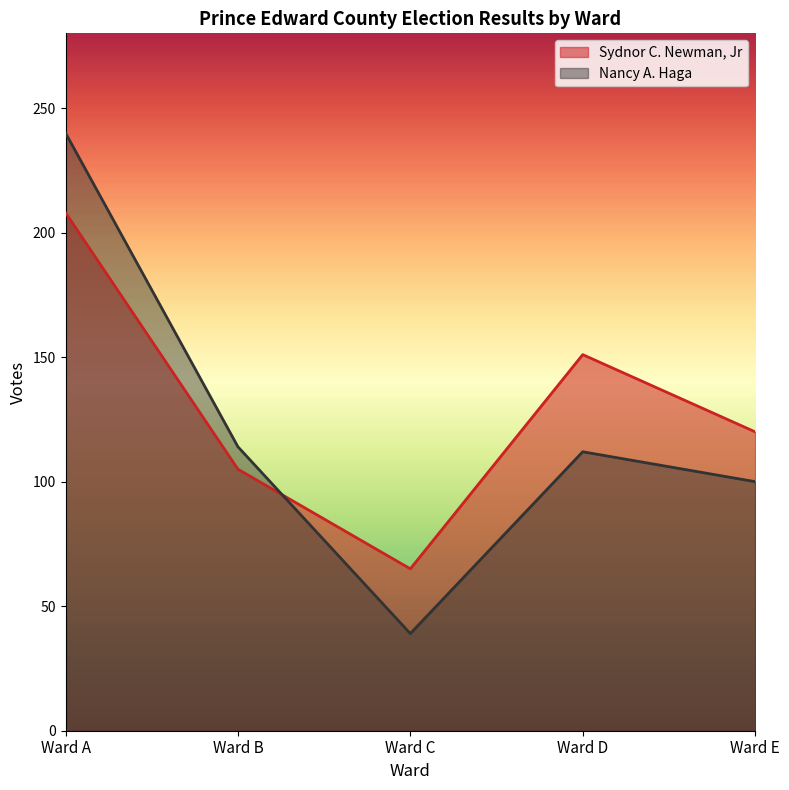

How many times do Sydnor C. Newman, Jr and Nancy A. Haga cross each other?

1